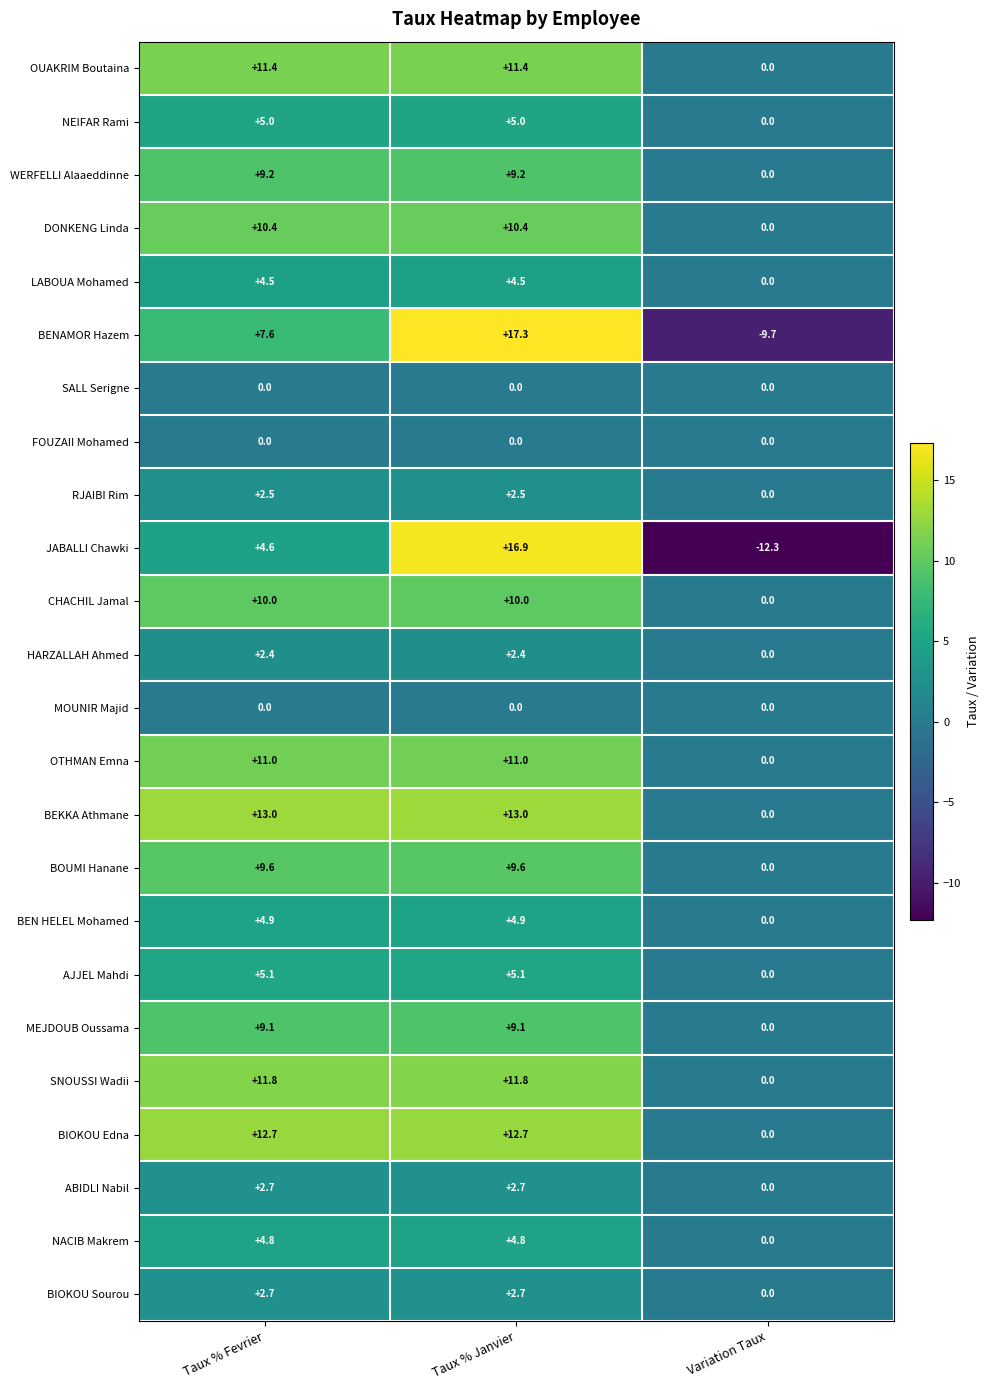

Where is AJJEL Mahdi nearest to the value 2?

Variation Taux